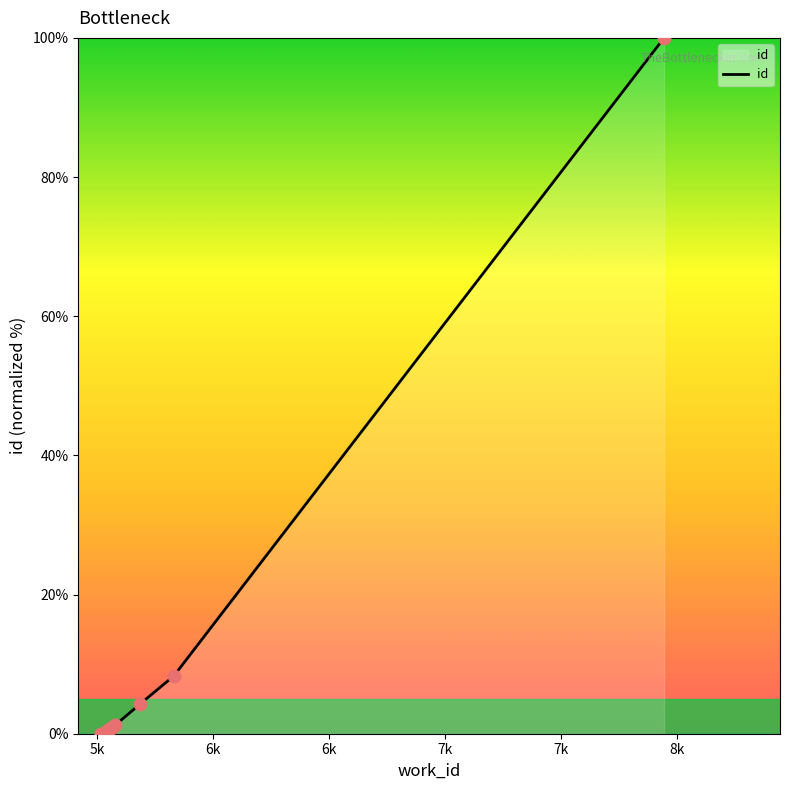

Which has a higher value, 6k or 7k?

7k